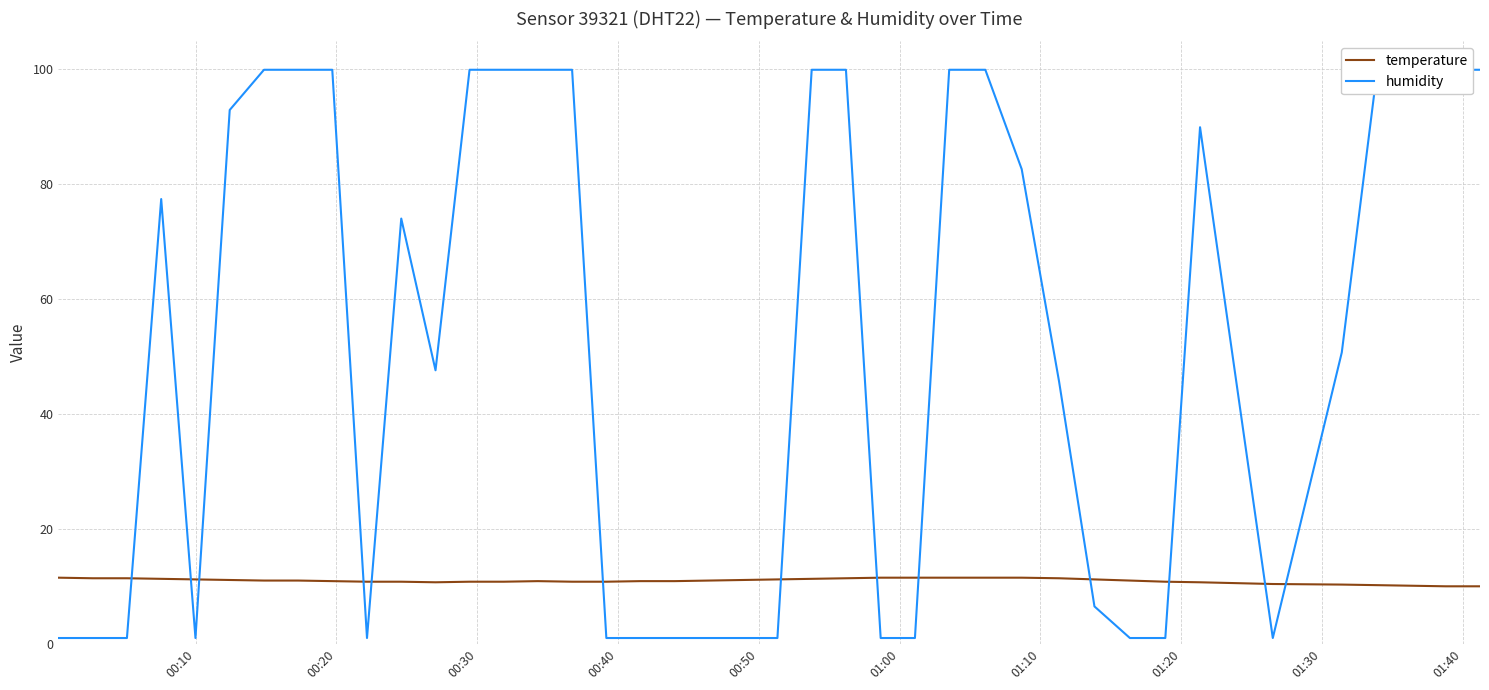

Is the value of temperature at 15 greater than the value of humidity at 12?

No